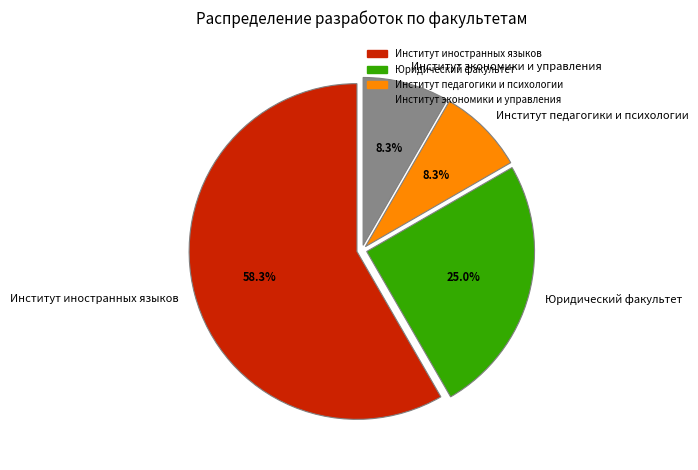

What is the ratio of the value at Юридический факультет to the value at Институт иностранных языков?

0.4